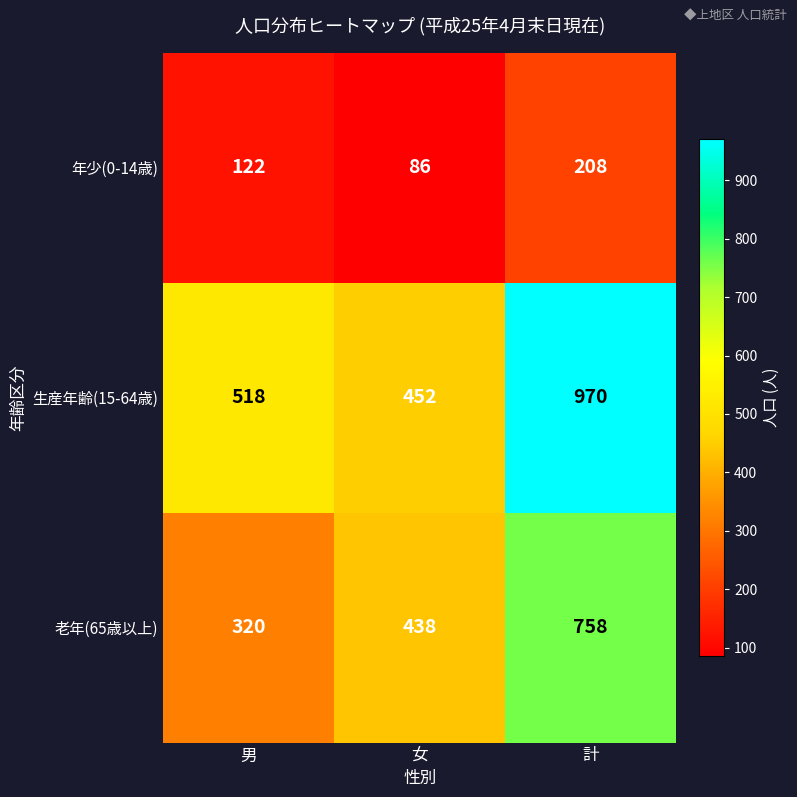

Count the number of data series in this chart.

3